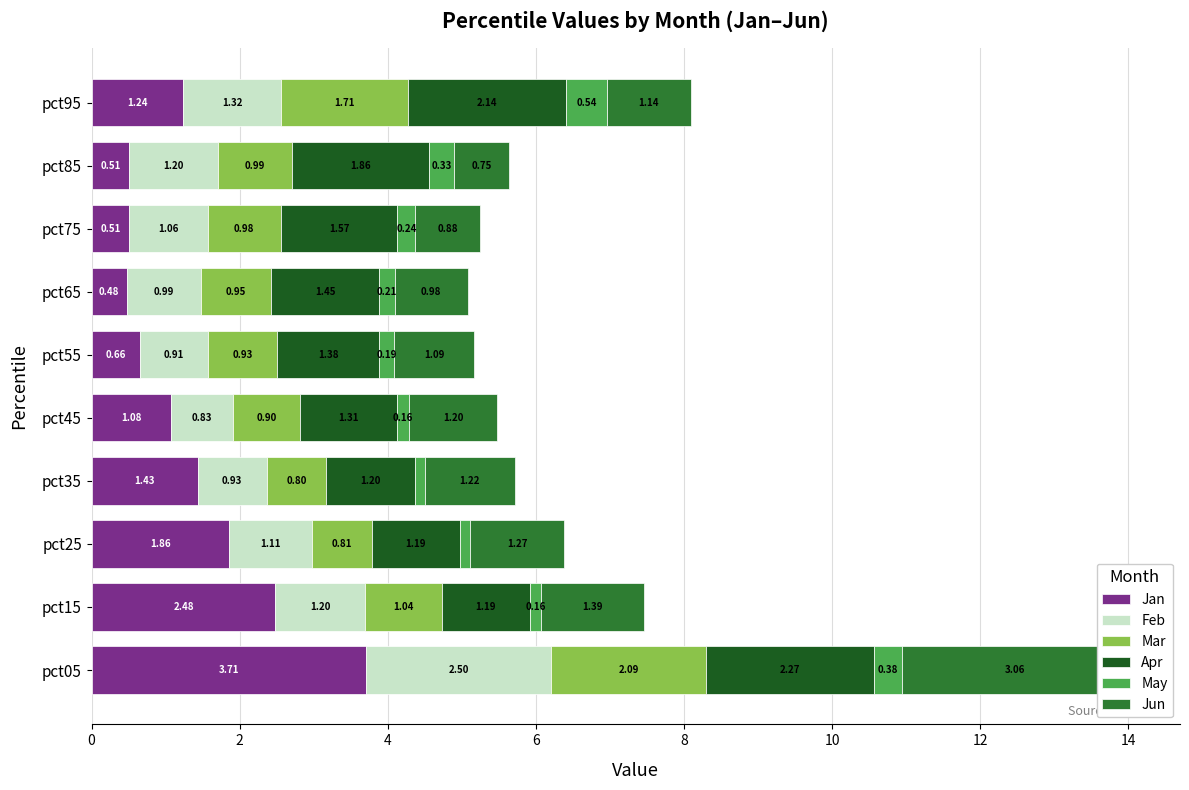

What is the total value across all series at pct25?

6.4